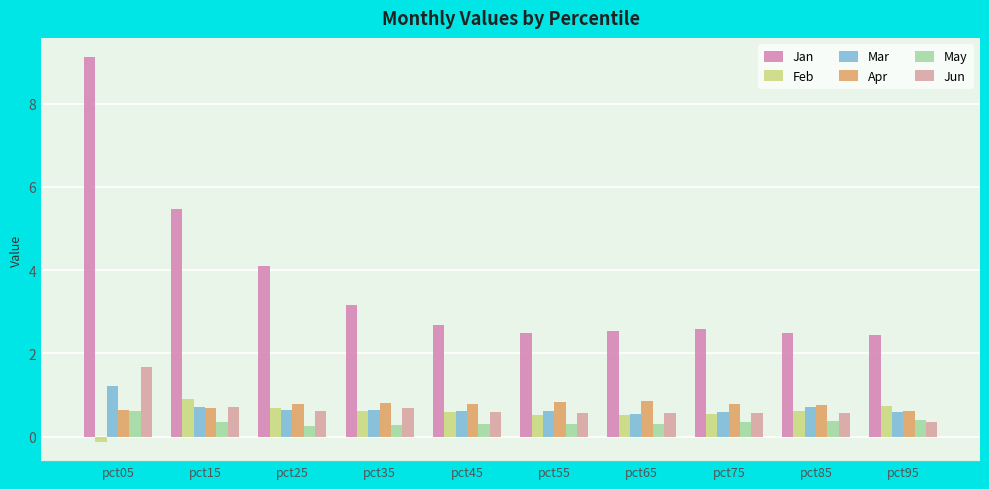

Is it true that Jun equals 0.6 at pct25?

True